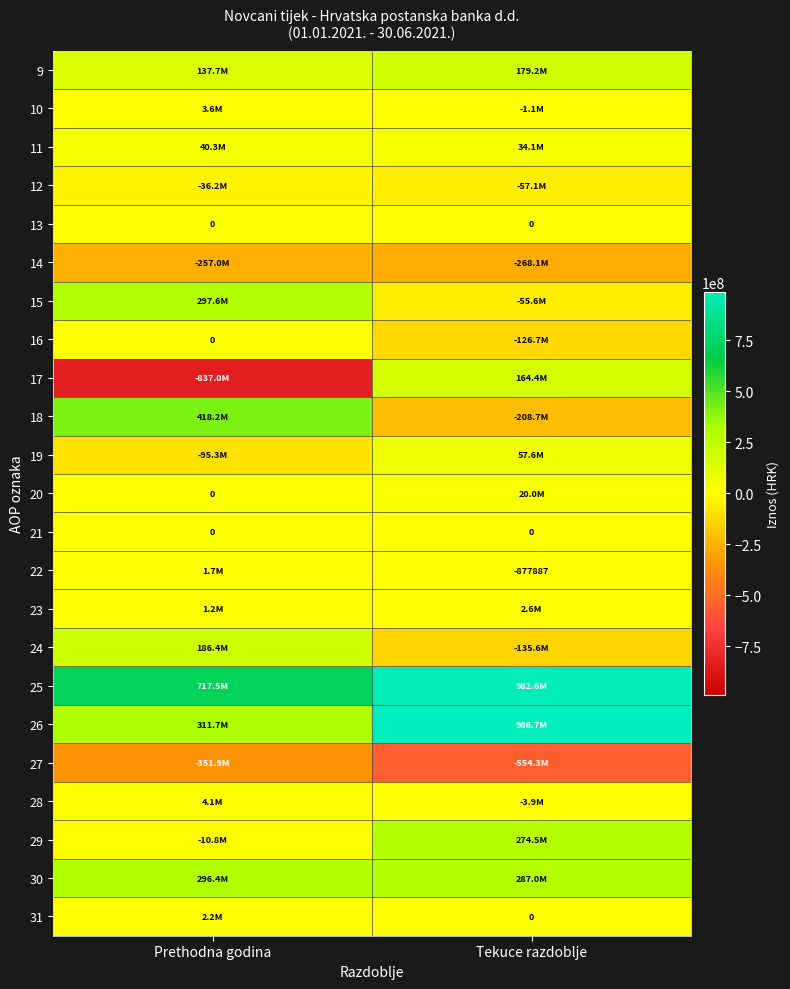

Is it true that 21 equals 0 at Tekuce razdoblje?

True